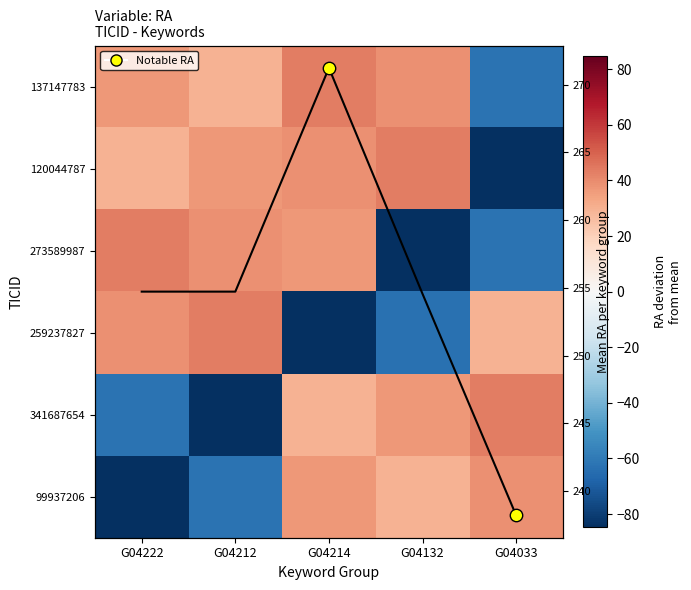

How many values in the 273589987 series exceed 36?

3